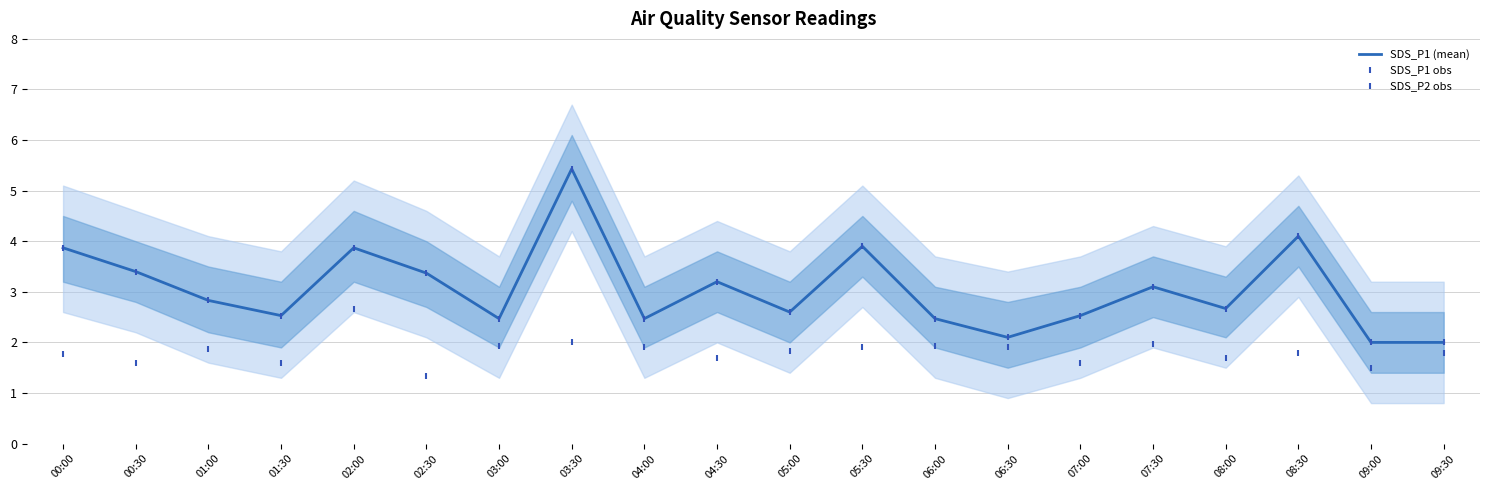

At how many categories does at least one series exceed 2?

18